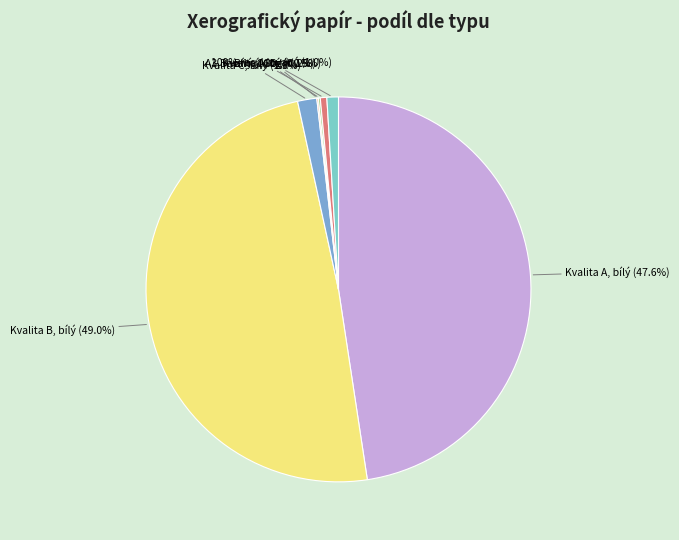

Which category has the smallest portion of the pie?

XEROGRAFICKÝ PAPÍR A4, BÍLÝ, 160g